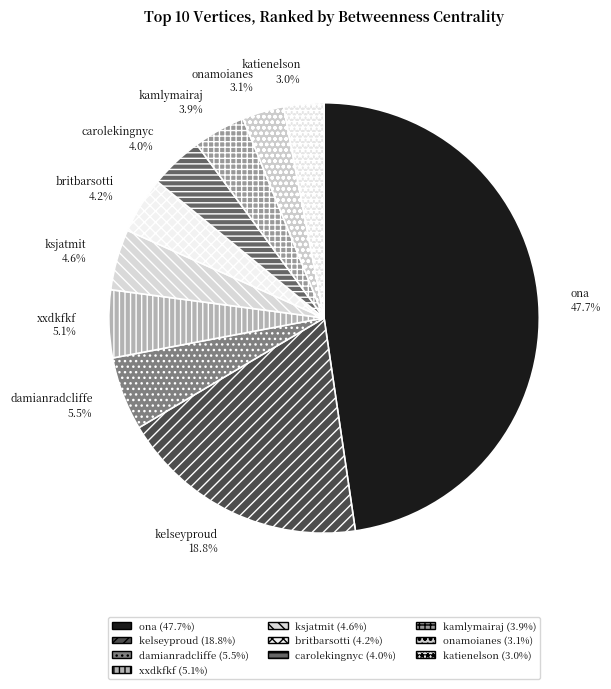

Which slice is the largest?

ona